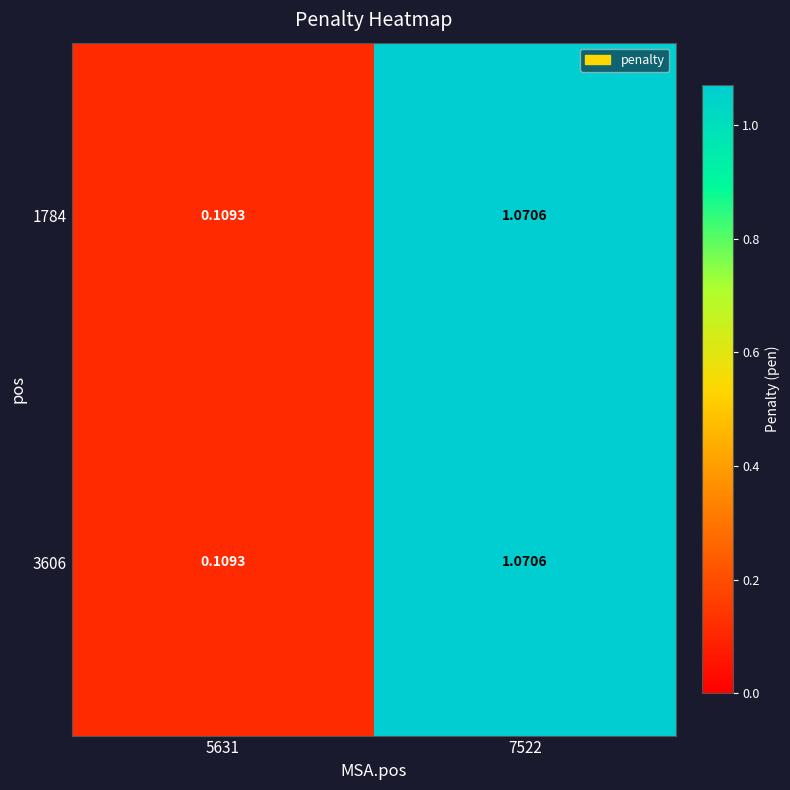

Is the value of 1784 at 7522 greater than the value of 3606 at 5631?

Yes